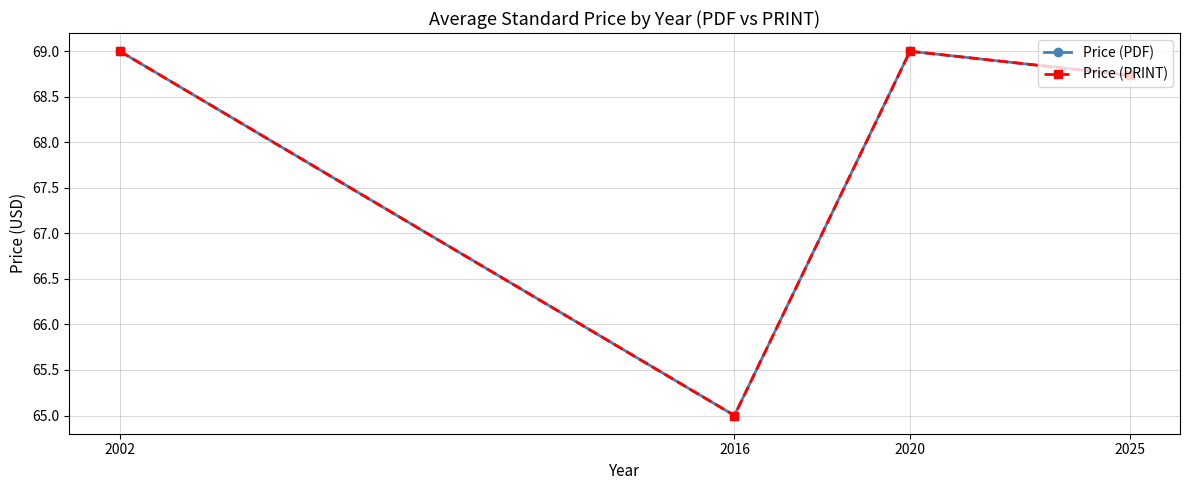

Does the chart have visible grid lines?

Yes